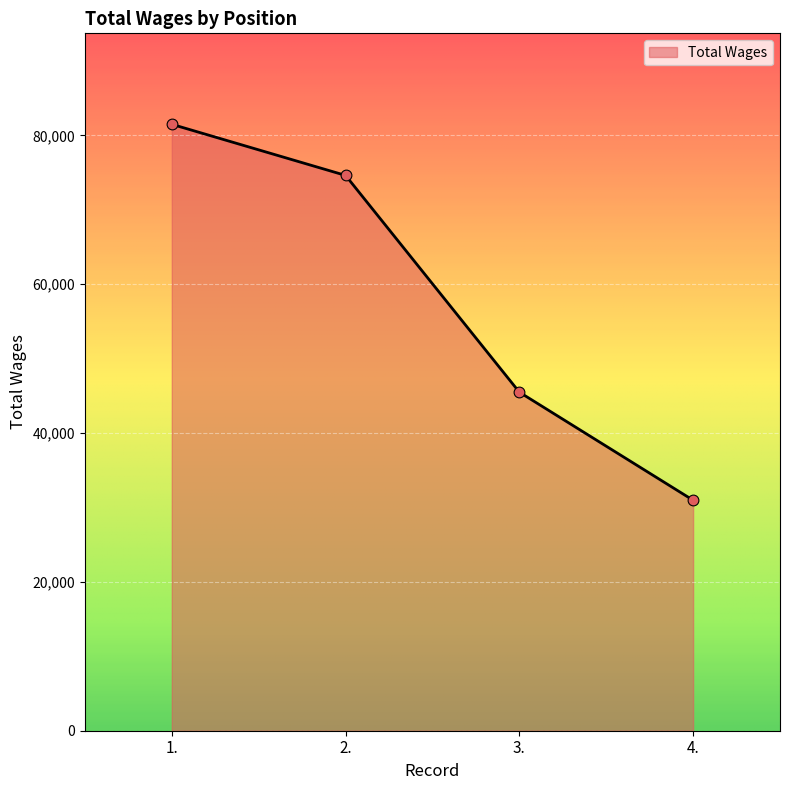

What is the change in value from 1. to 3.?

-35993